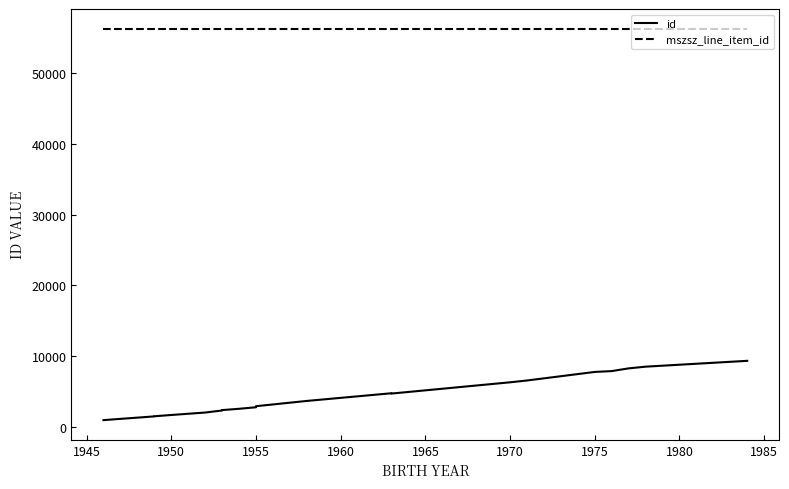

Is it true that mszsz_line_item_id equals 37405 at 16?

False